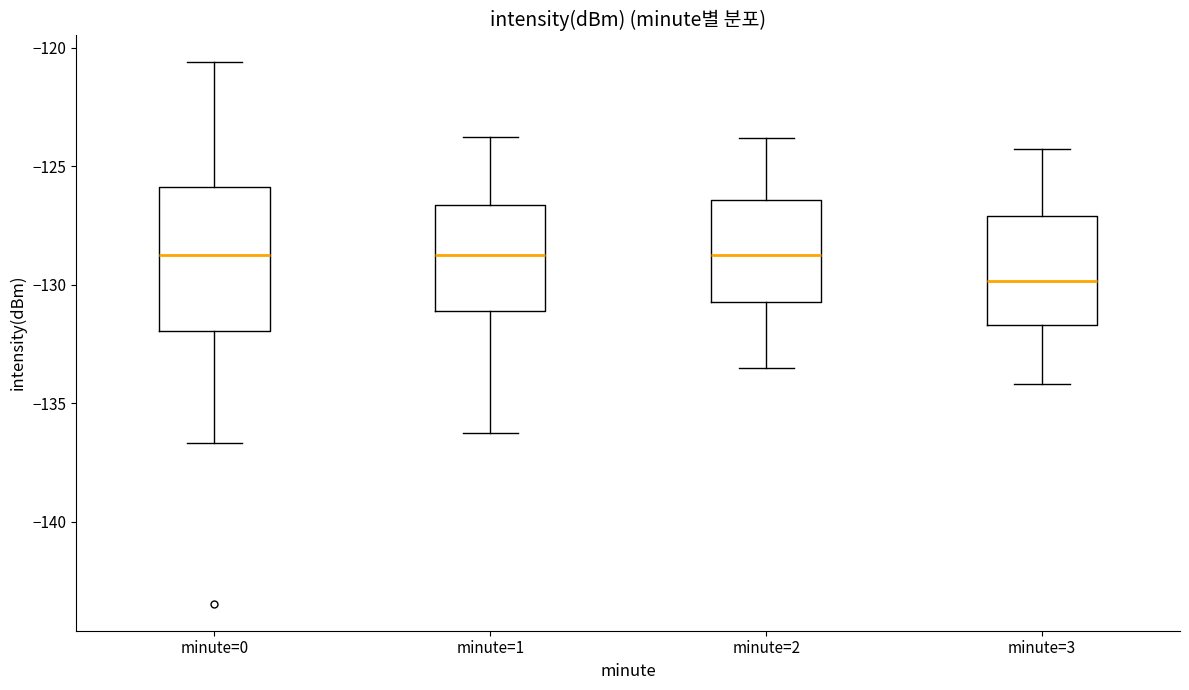

Reading left to right, transcribe this box plot: for each box, give where its median line is, the range the box spans, and where its two whiskers end, as read against the y-axis. The values are not printed on the chart, so give them approximately, as read against the axis.

minute=0: median -128.5, box -132.0 to -126.0, whiskers -136.5 to -120.5
minute=1: median -128.5, box -131.0 to -126.5, whiskers -136.5 to -124.0
minute=2: median -128.5, box -130.5 to -126.5, whiskers -133.5 to -124.0
minute=3: median -130.0, box -131.5 to -127.0, whiskers -134.0 to -124.5